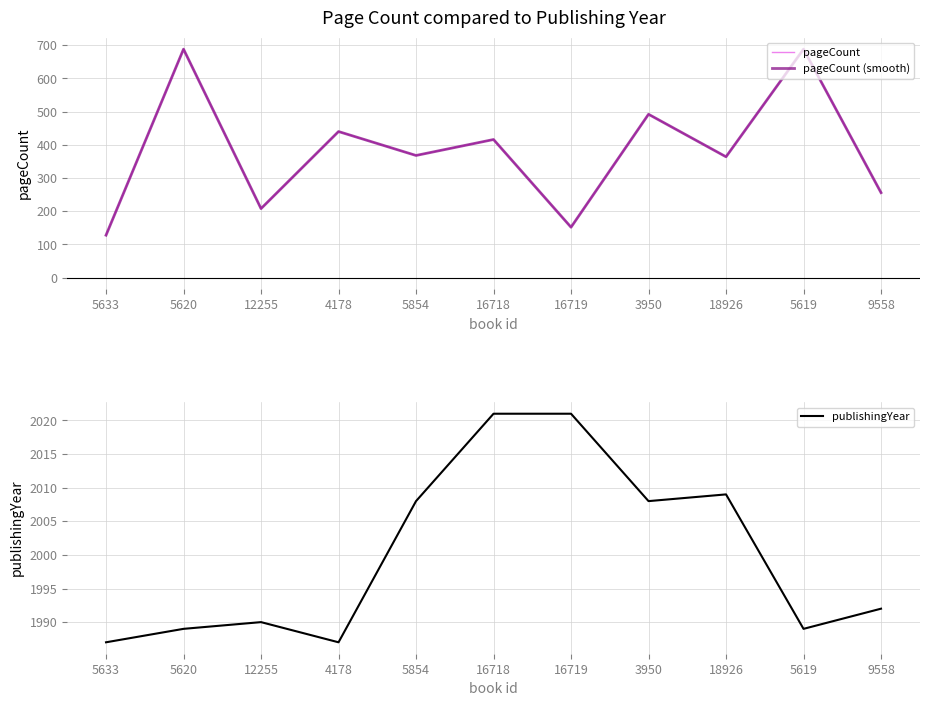

Where is the first local maximum for pageCount (smooth)?

5620